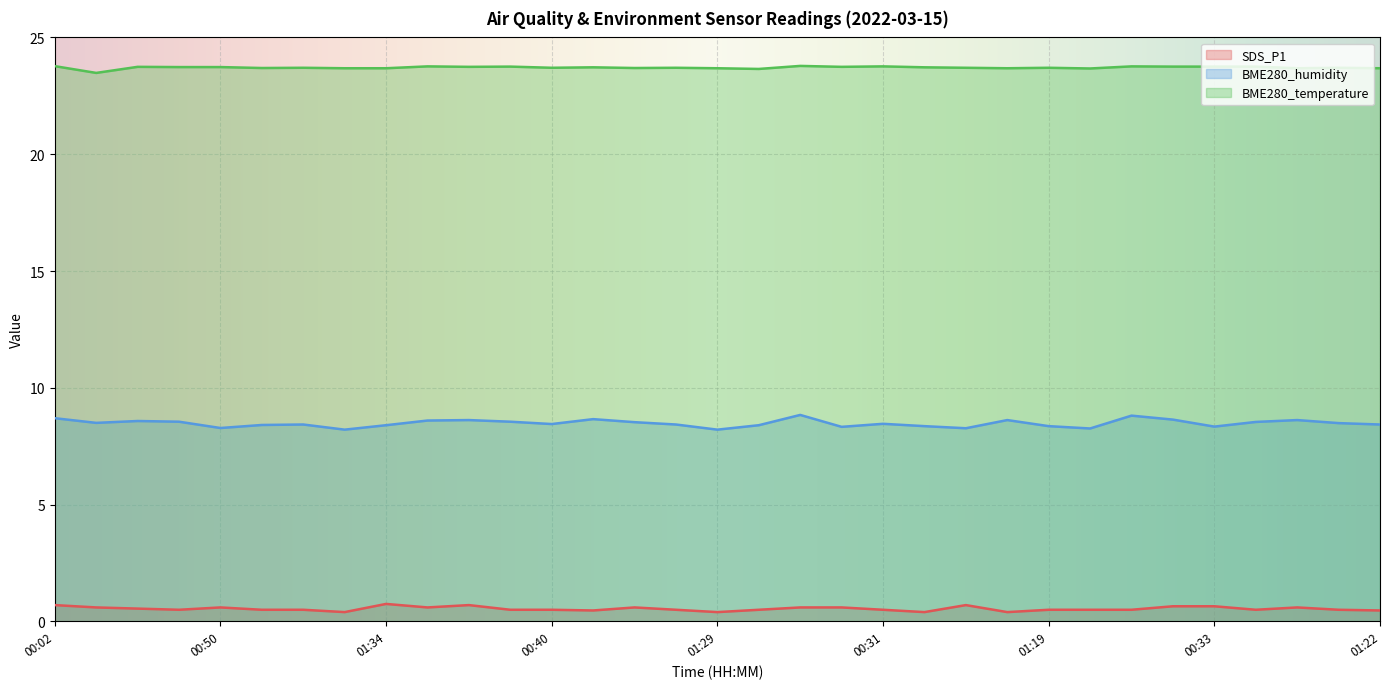

Rank the series at 00:02 from highest to lowest value.

BME280_temperature, BME280_humidity, SDS_P1